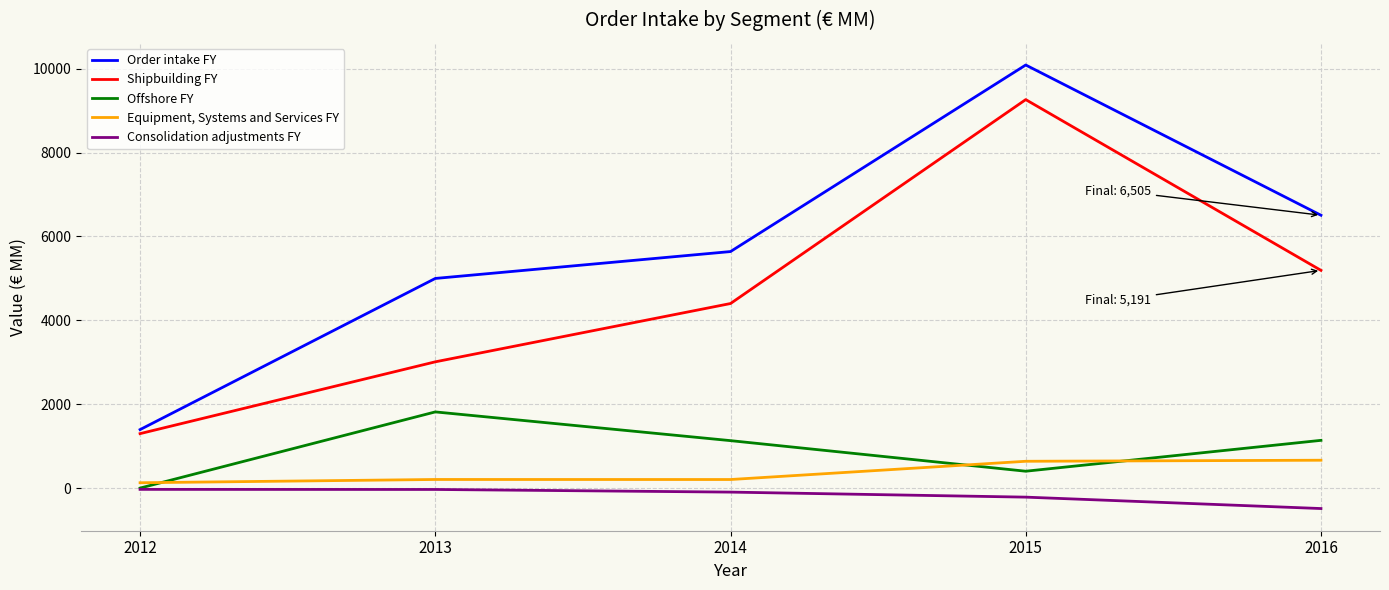

The Offshore FY series shows 661 at 2016. True or false?

False